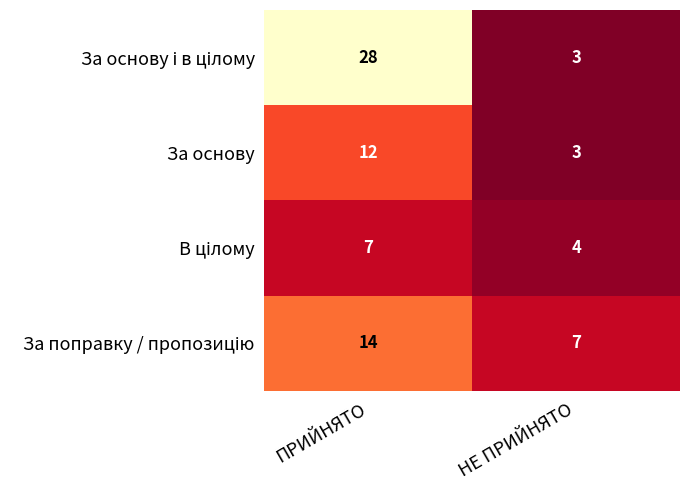

What is the smallest value displayed?

3